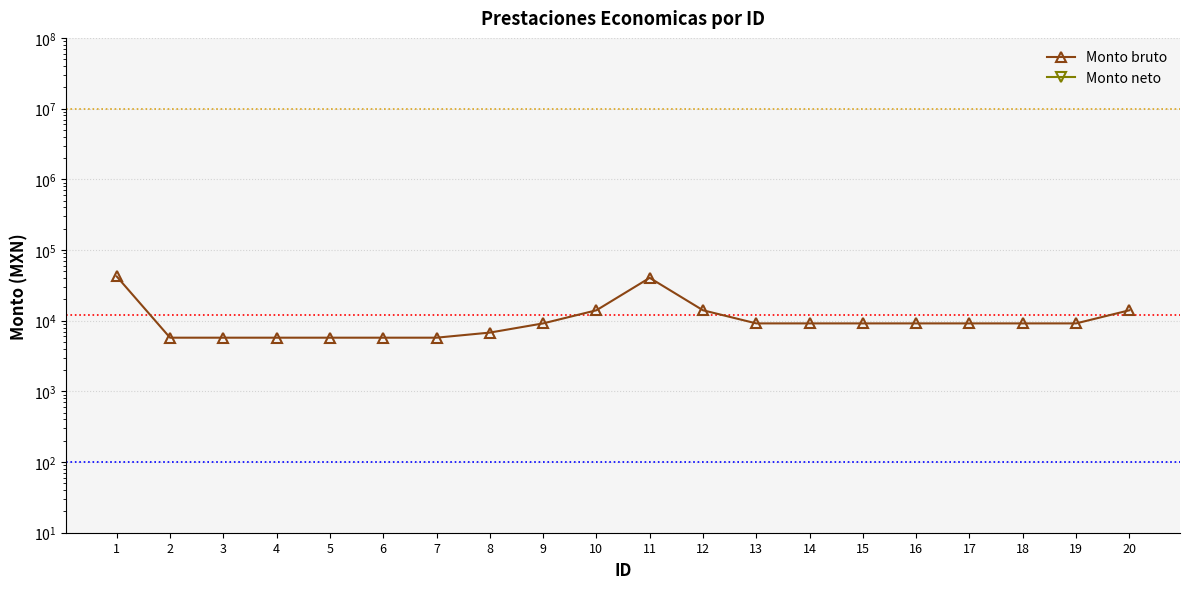

Rank the series at 4 from lowest to highest value.

Monto neto, Monto bruto